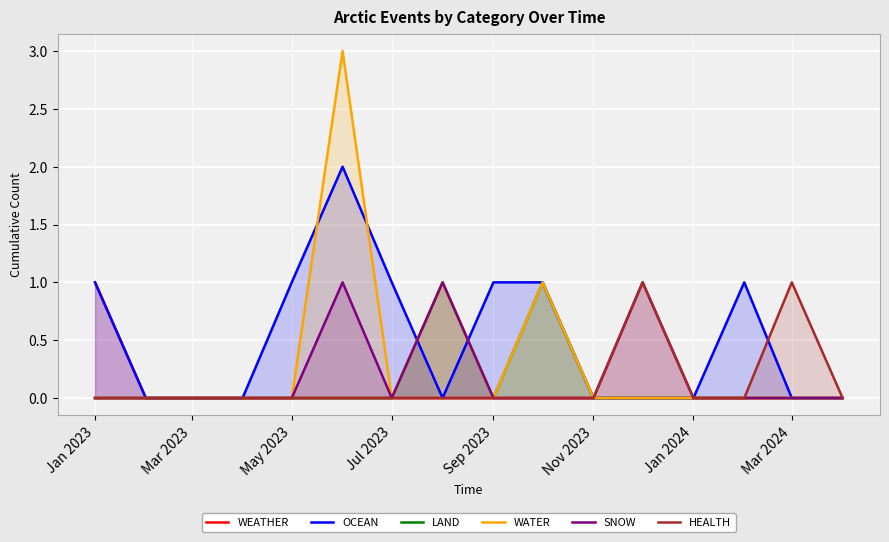

Does the chart display data point markers on the line(s)?

No